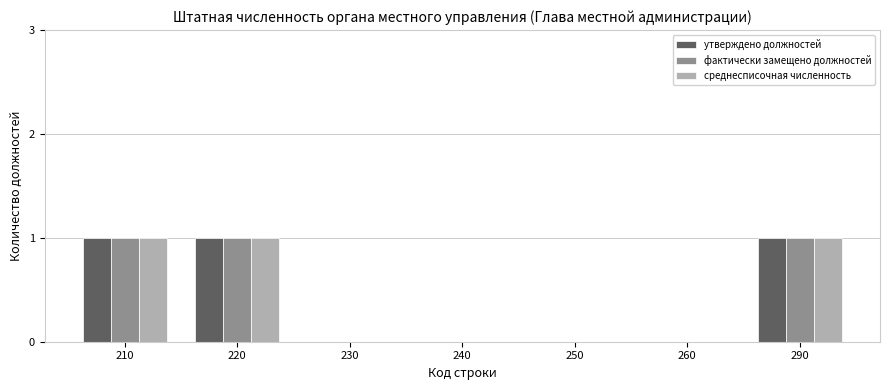

What is the sum of the фактически замещено должностей values at 220 and 230?

1